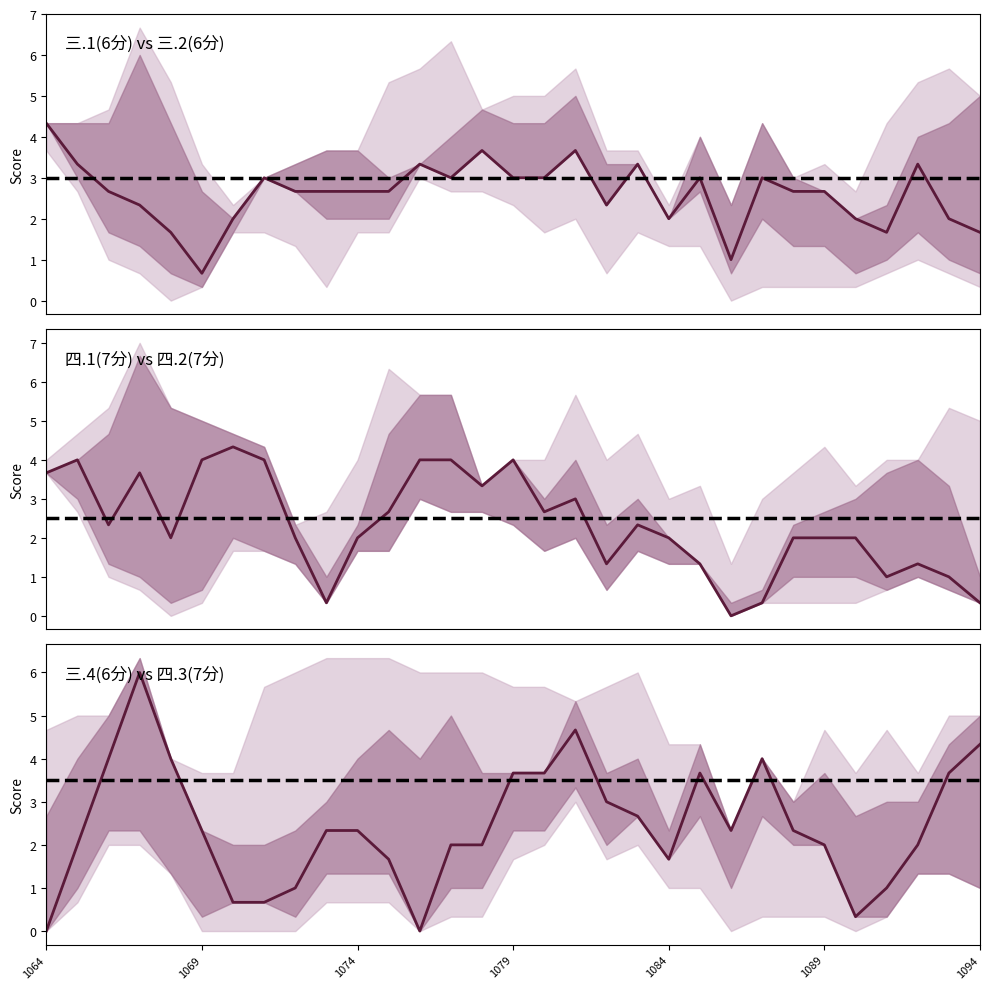

At which label does 三.1(6分) reach its peak?

2022171064